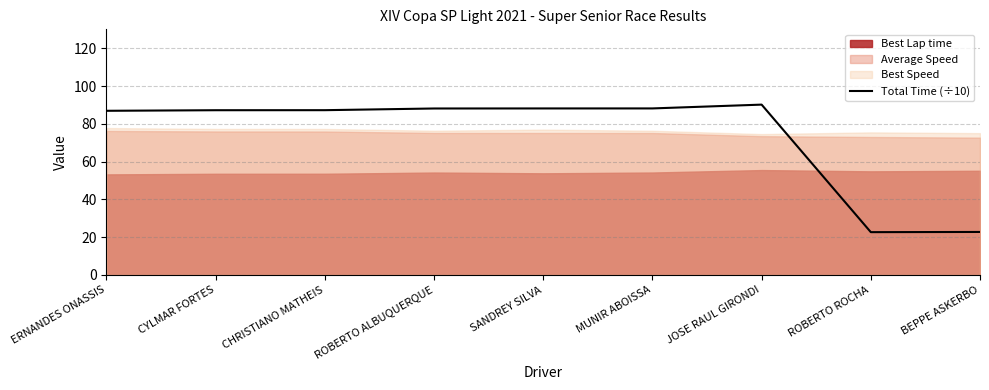

How many lines are shown in the chart?

1